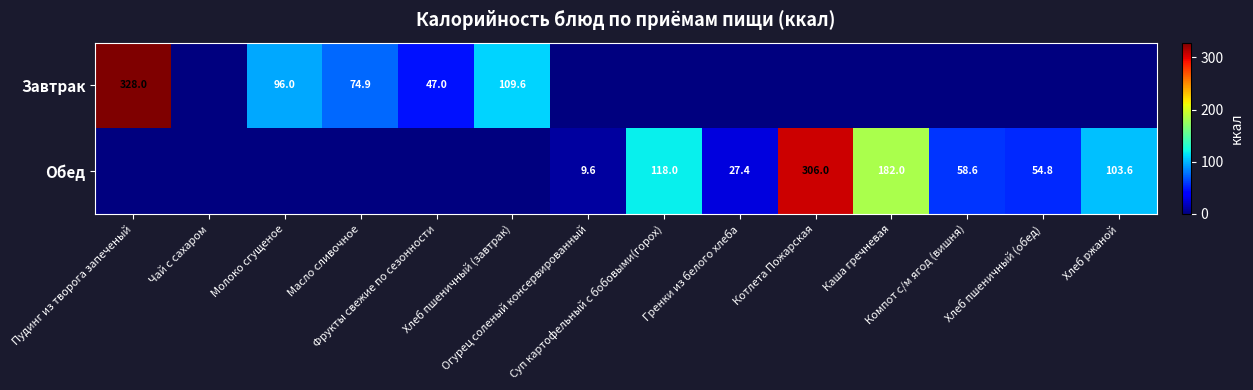

What is the total value across all series at Молоко сгущеное?

96.0